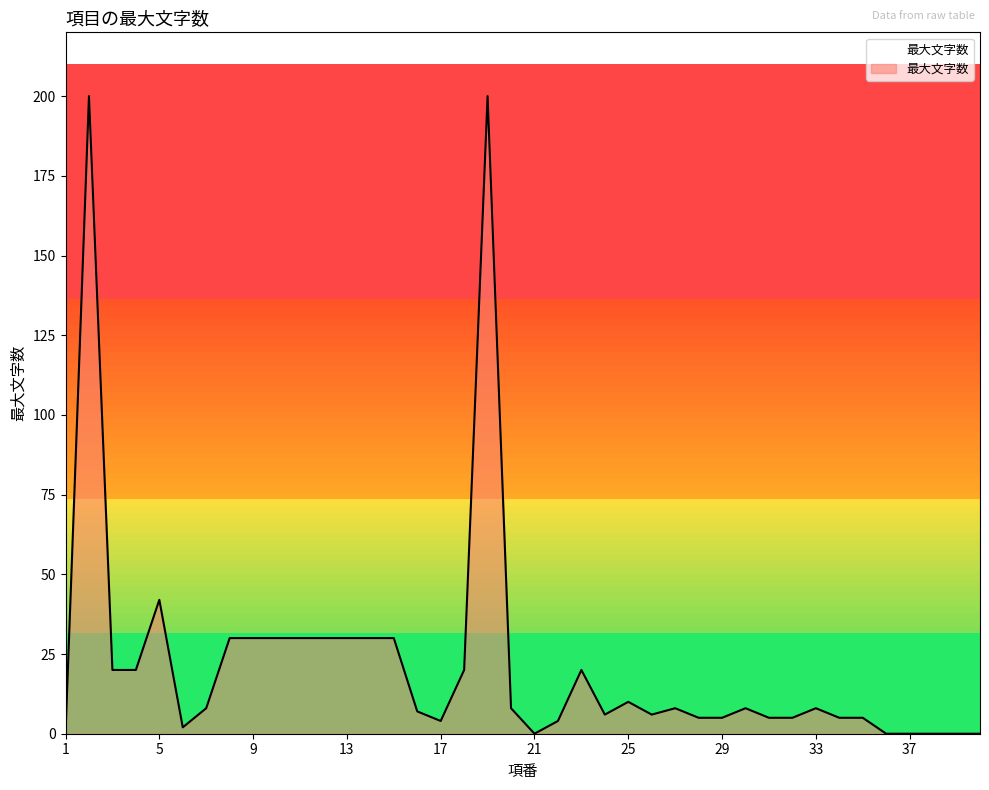

What is the sum of all values?

871